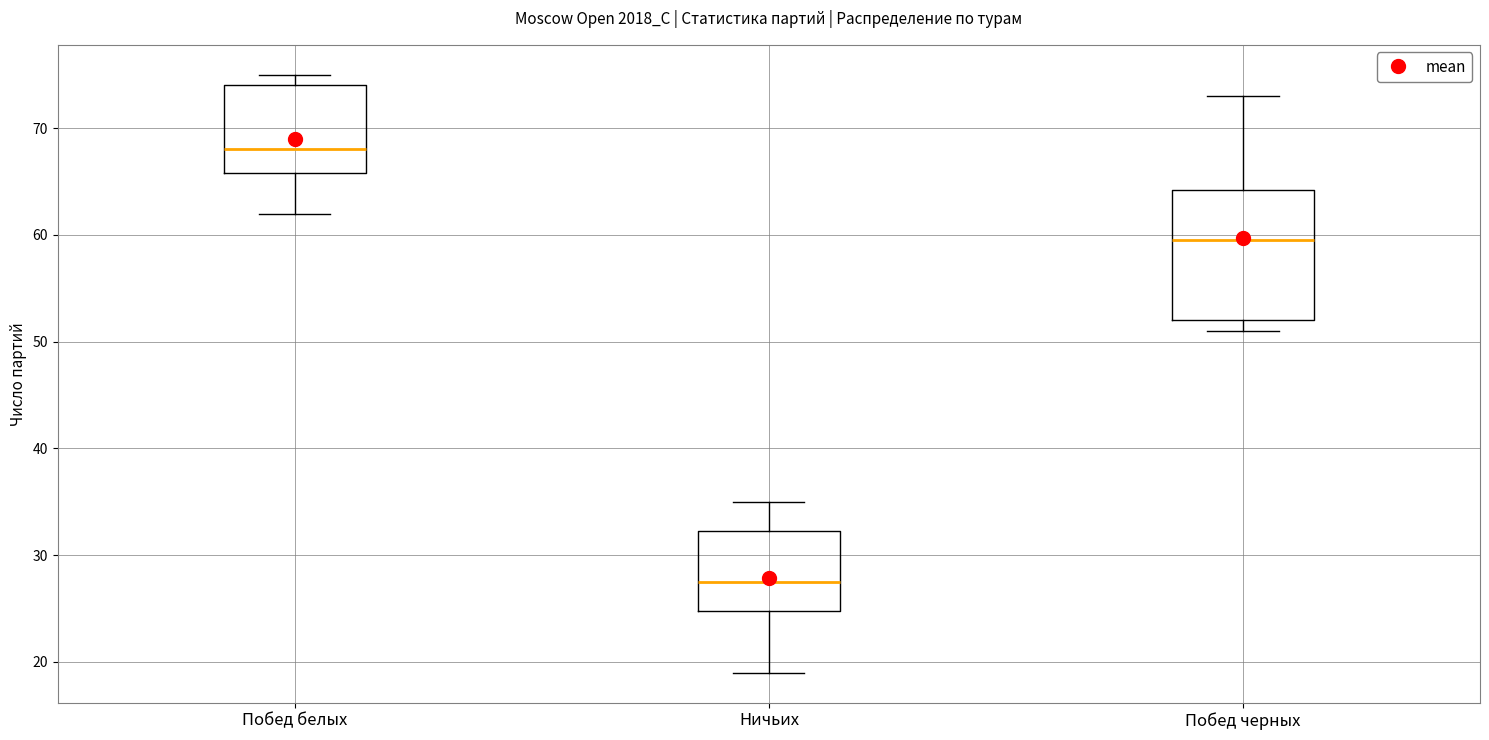

Comparing the boxes themselves (not the whiskers), which one is the tallest?

Побед черных